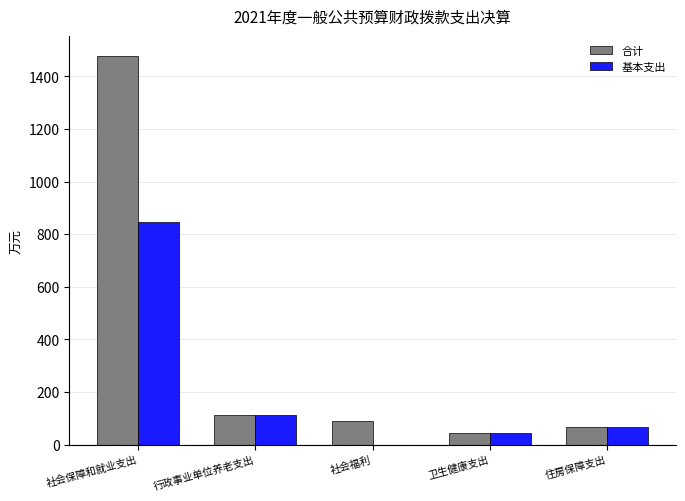

What is the maximum value for 基本支出?

844.7